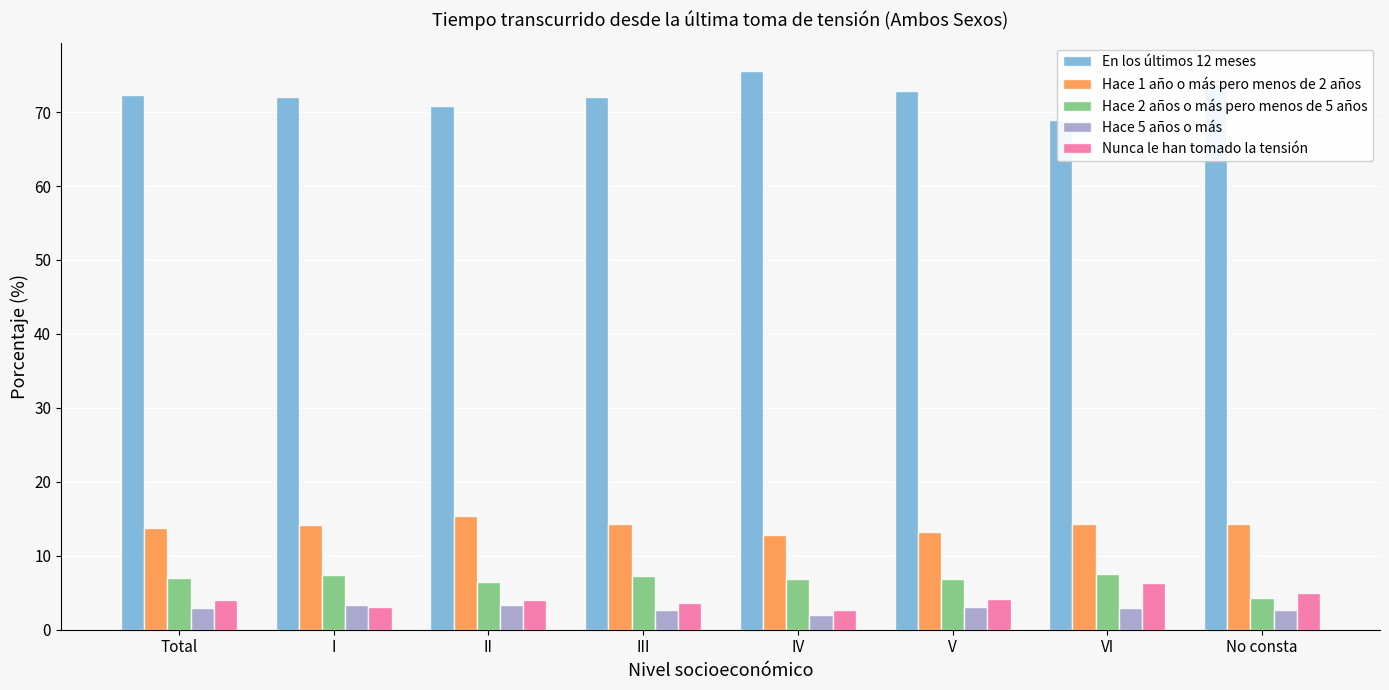

Between I and VI, which is larger?

I